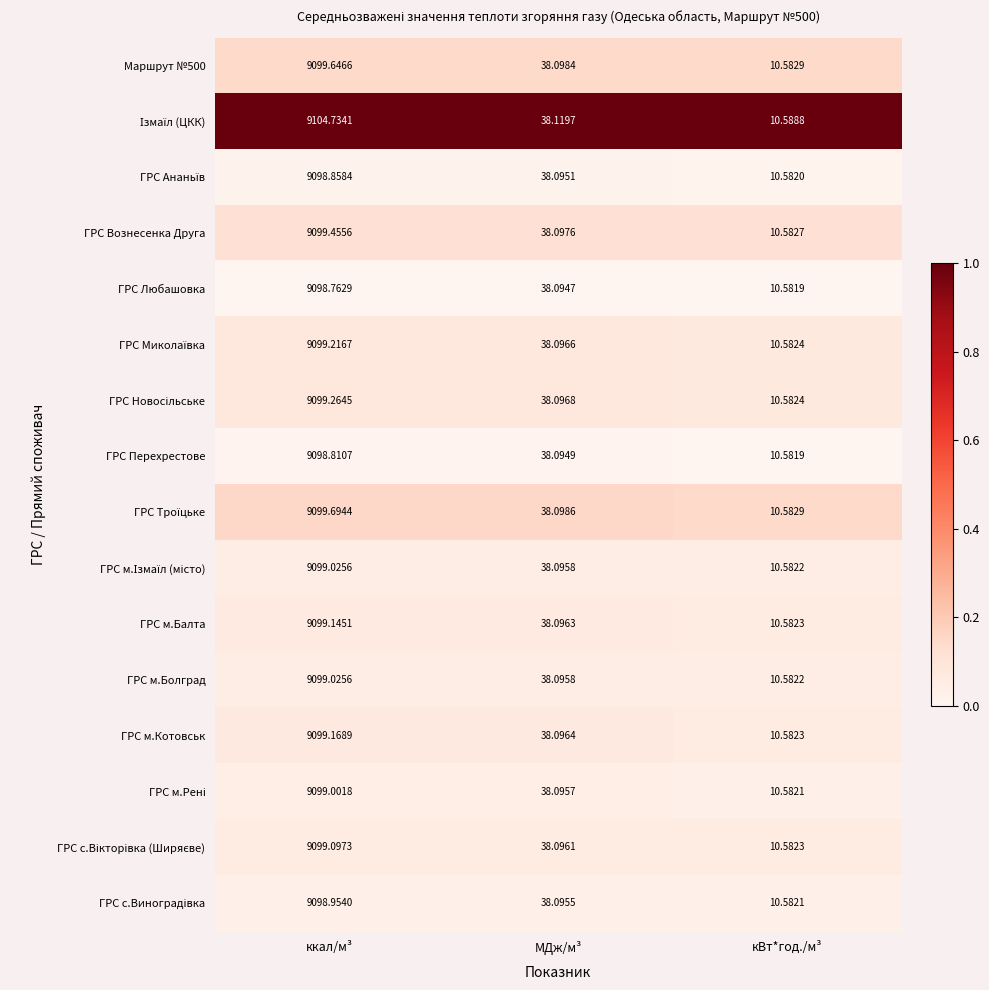

Which label corresponds to the smallest value in the chart?

кВт*год./м³